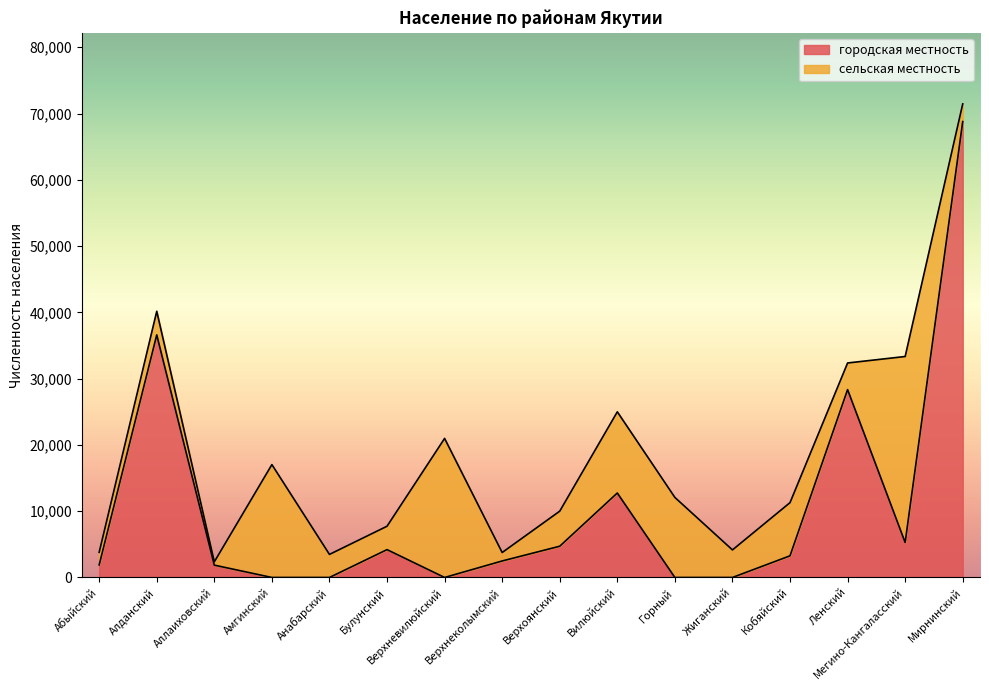

How many lines are shown in the chart?

2